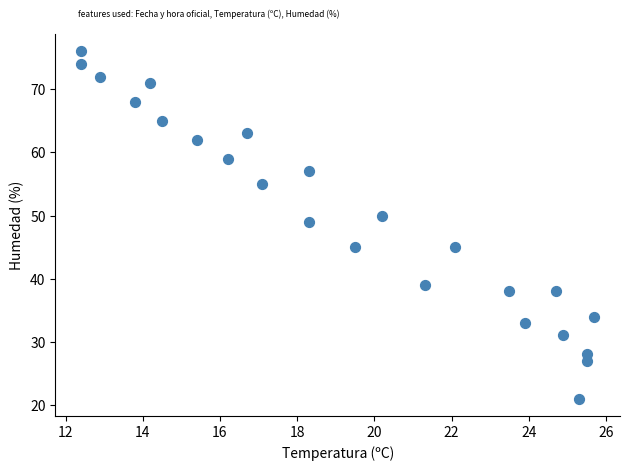

What Y value in the scatter plot is closest to 48?

49